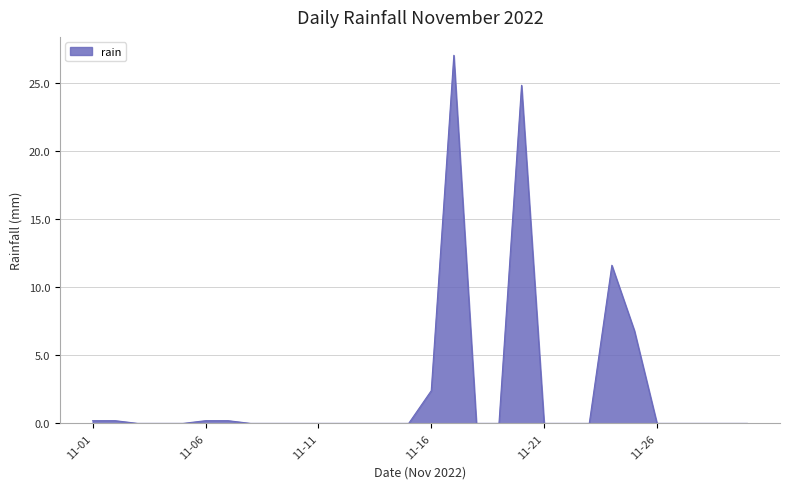

What is the difference between the maximum and minimum values?

27.0